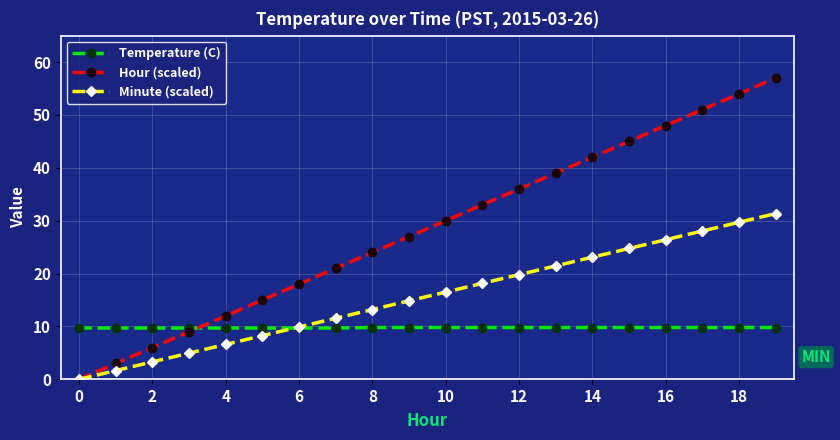

Rank the series by their maximum value, from lowest to highest.

Temperature (C), Minute (scaled), Hour (scaled)